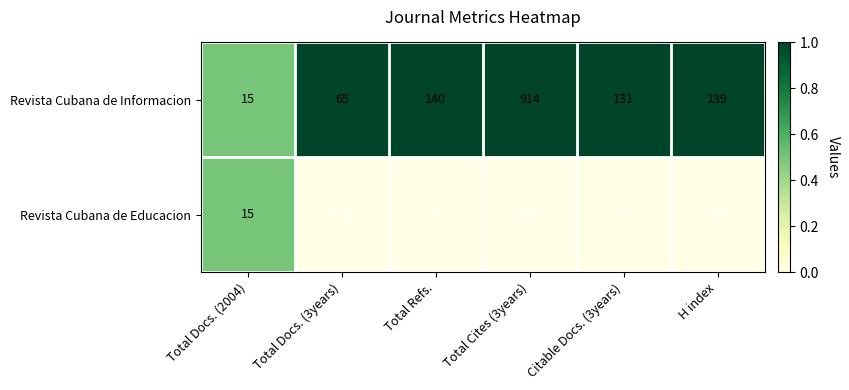

Rank the series by their average value, from lowest to highest.

Revista Cubana de Educacion, Revista Cubana de Informacion